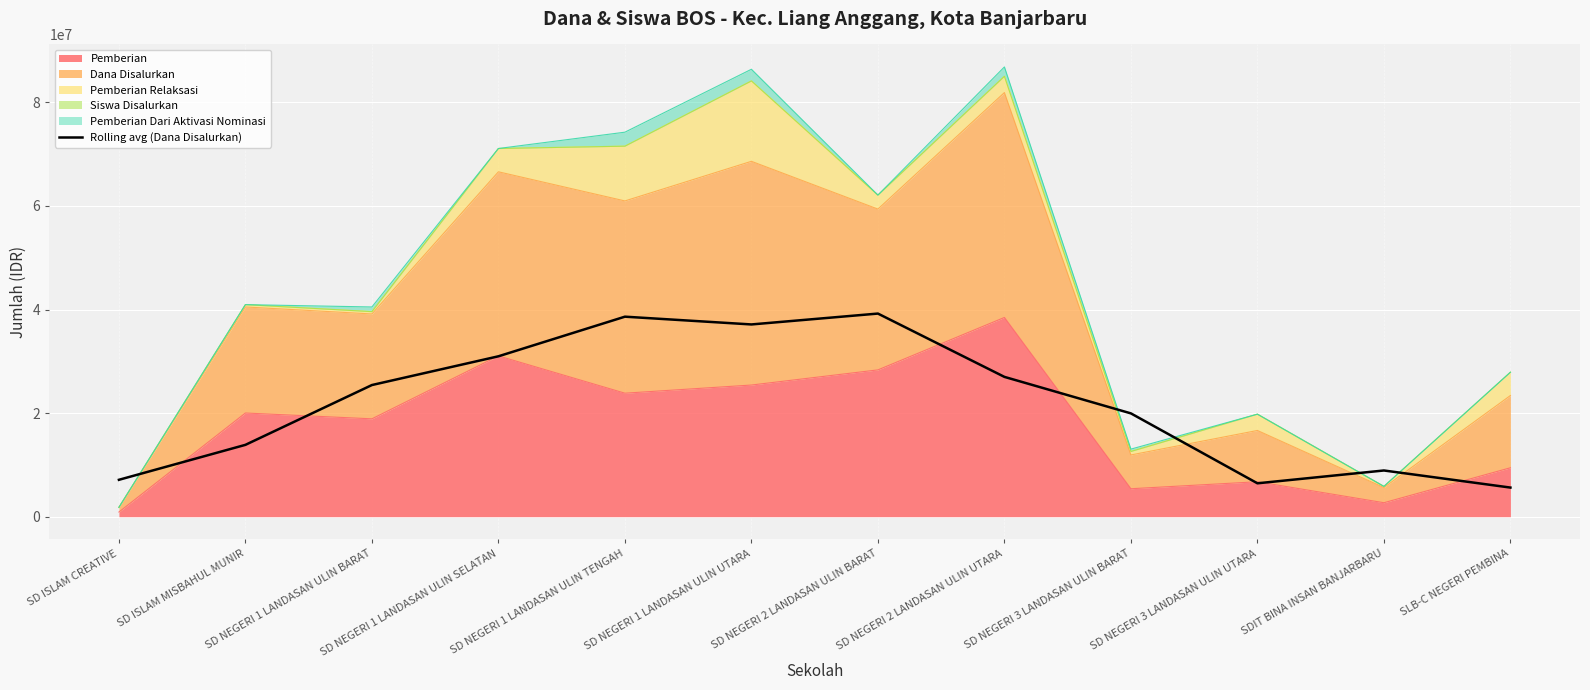

Where is the data nearest to the value 22425000?

SD NEGERI 3 LANDASAN ULIN BARAT